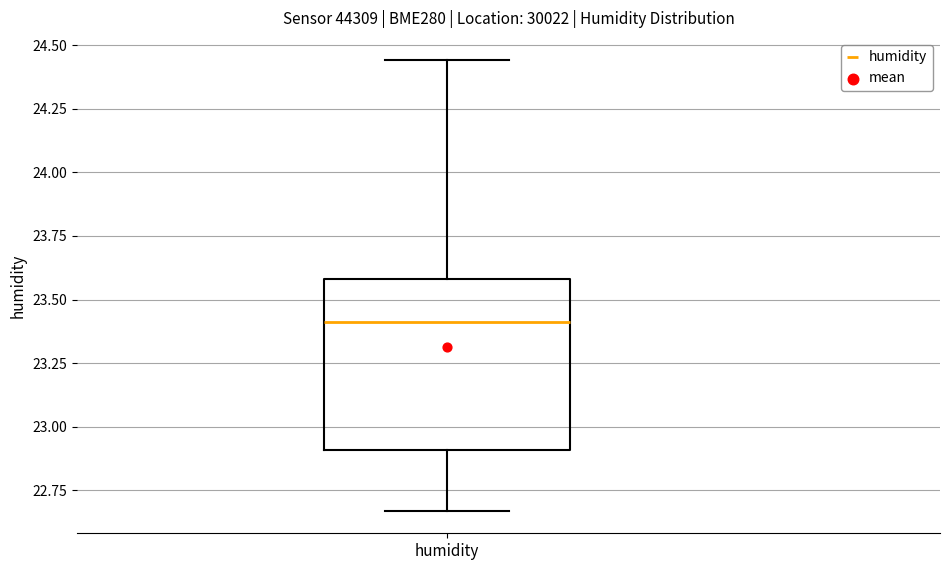

Where is the lower edge of the box for humidity on the y-axis? The values are not printed on the chart, so give them approximately, as read against the axis.

22.90